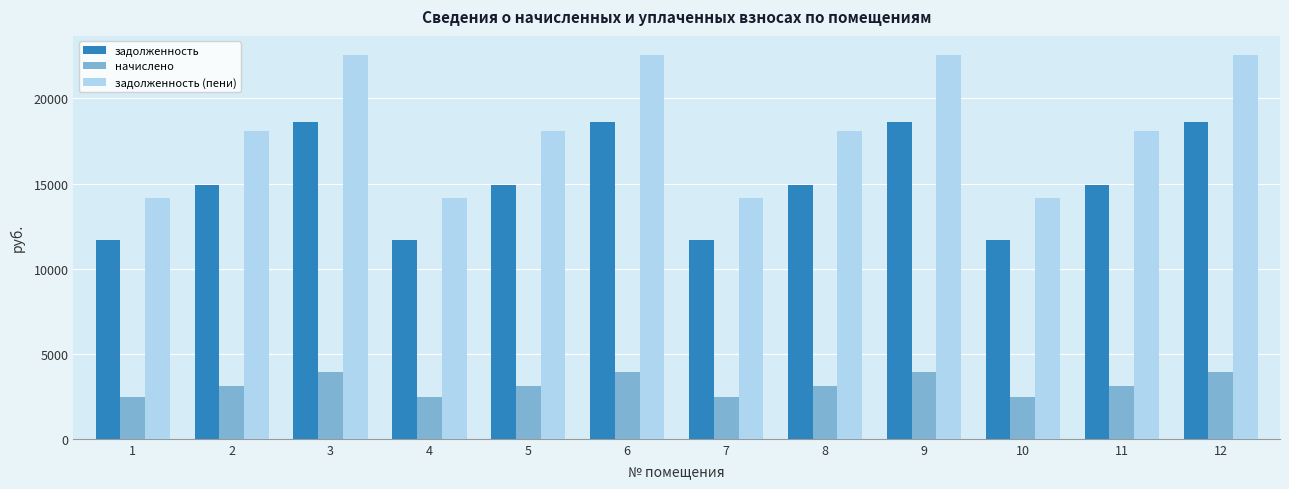

What value does the начислено series have at 2?

3129.8